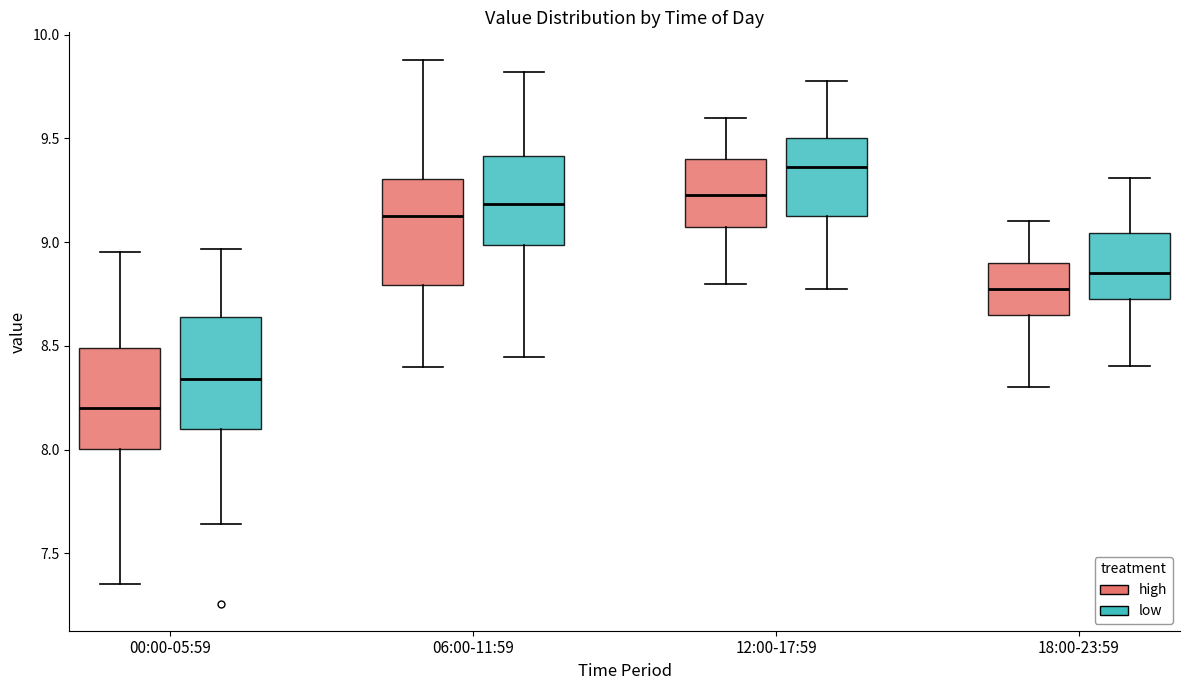

Which box has the highest median line?

12:00-17:59 (low)